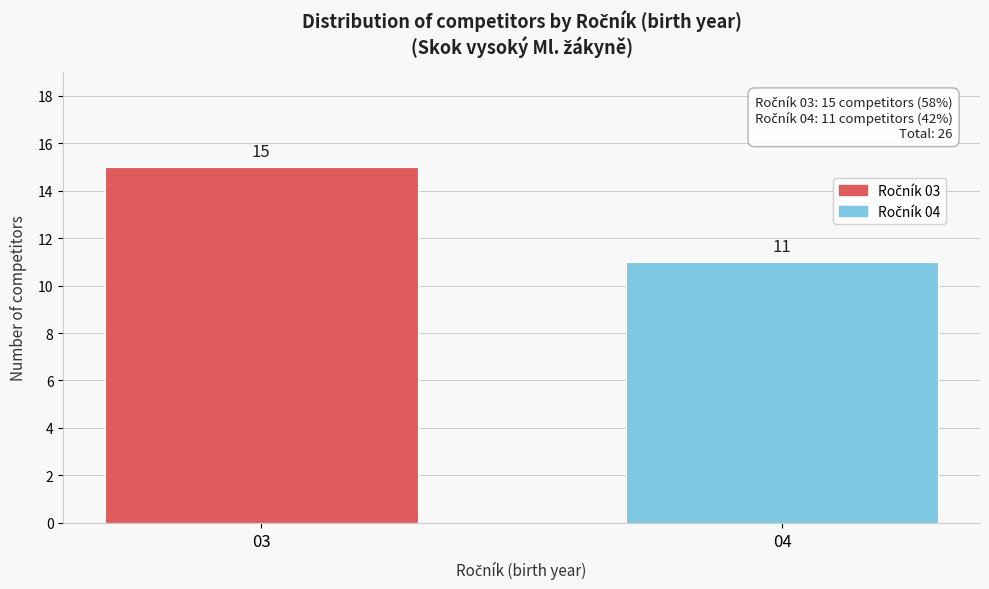

Reading right to left, list all the values displayed in this chart.

11	15